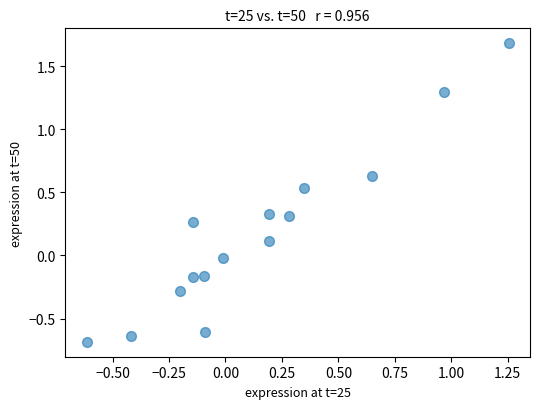

What is the range of Y values (max minus min)?

2.4